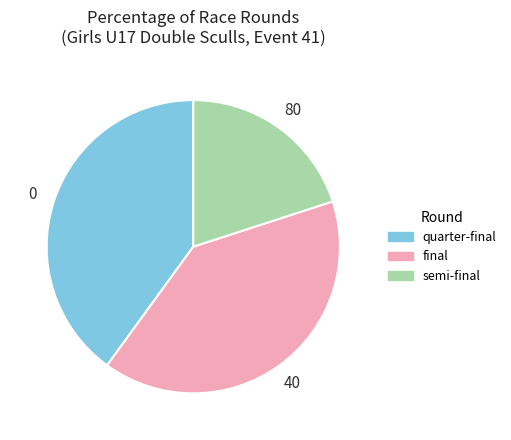

Which has a higher value, quarter-final or semi-final?

quarter-final